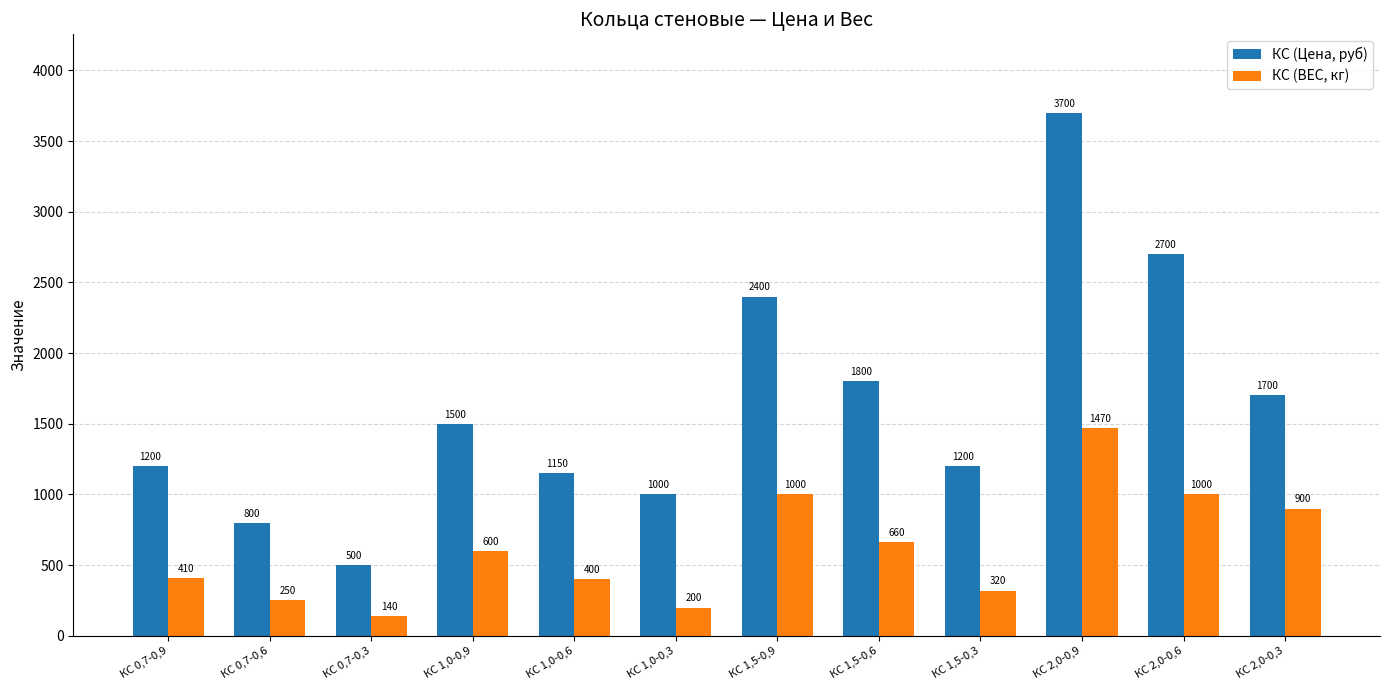

The КС (Цена, руб) series shows 2585 at КС 1,5-0,6. True or false?

False